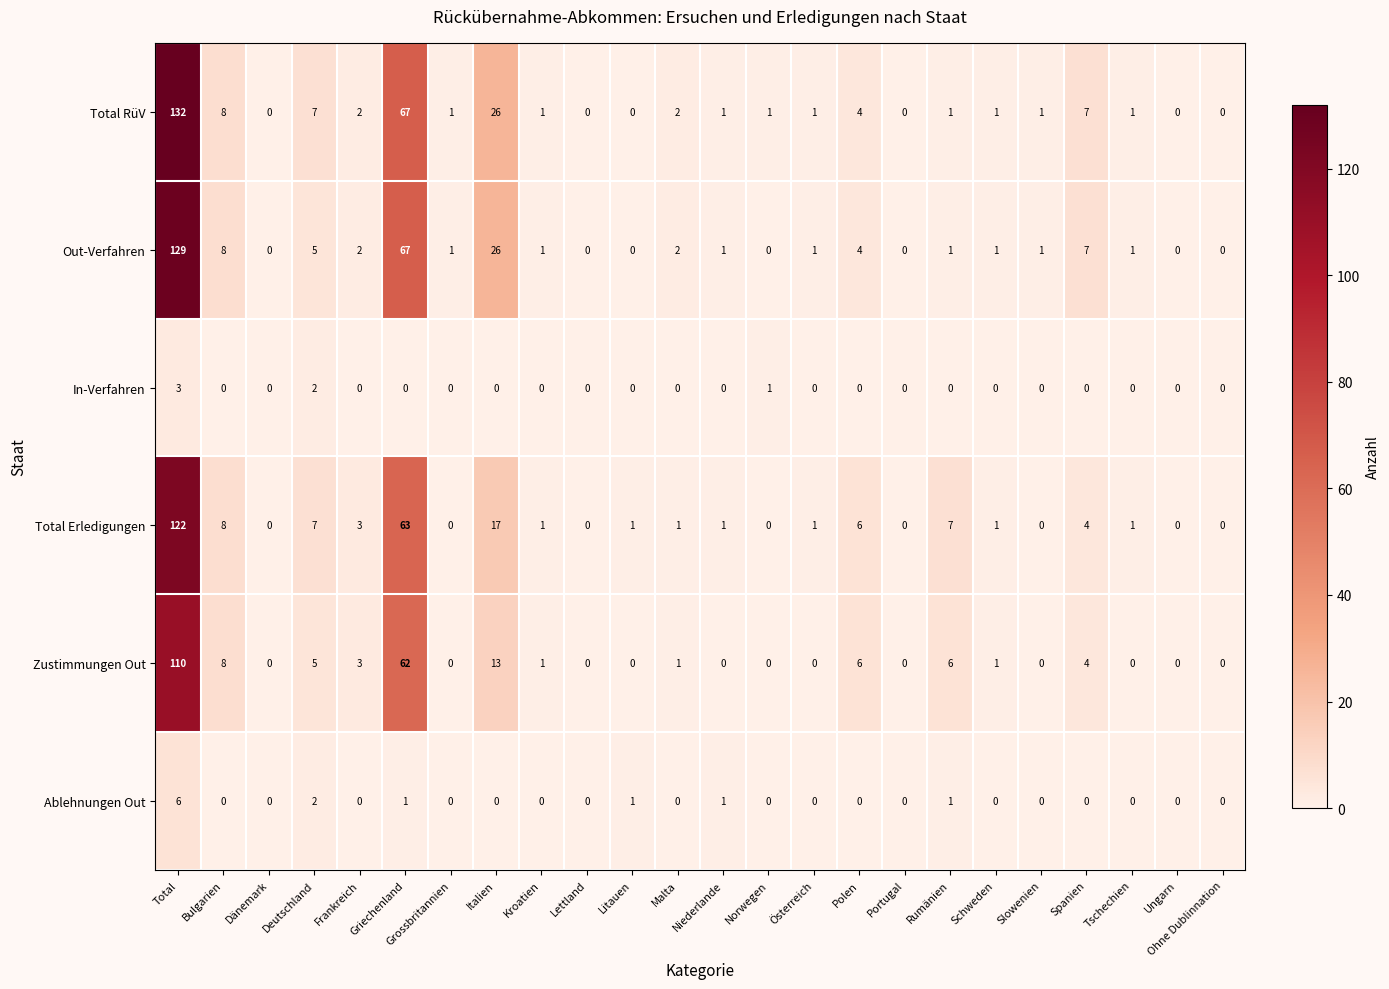

At which category is the sum across all series the highest?

Total